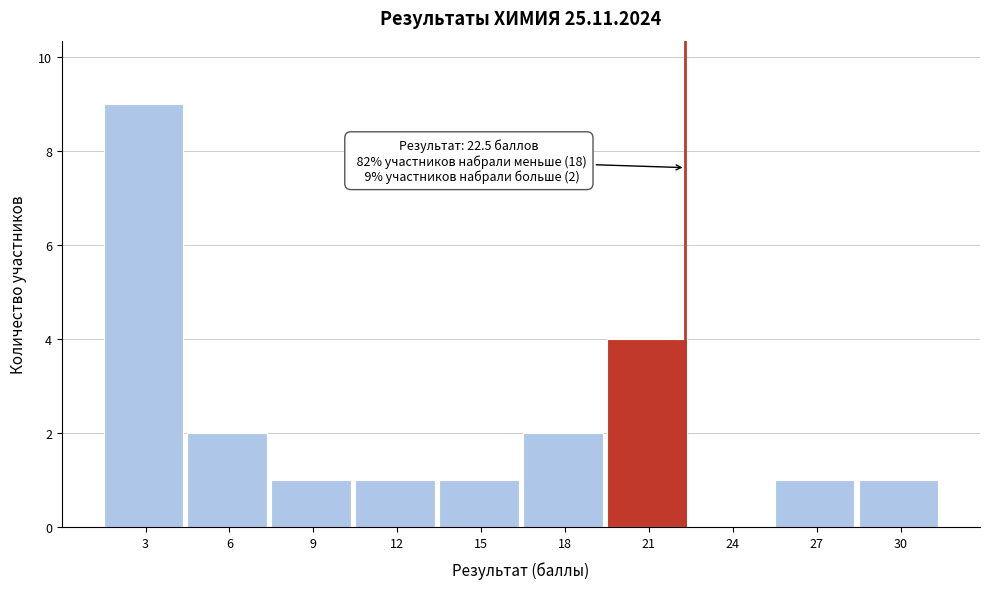

Reading right to left, list all the values displayed in this chart.

30=1	27=1	24=0	21=4	18=2	15=1	12=1	9=1	6=2	3=9